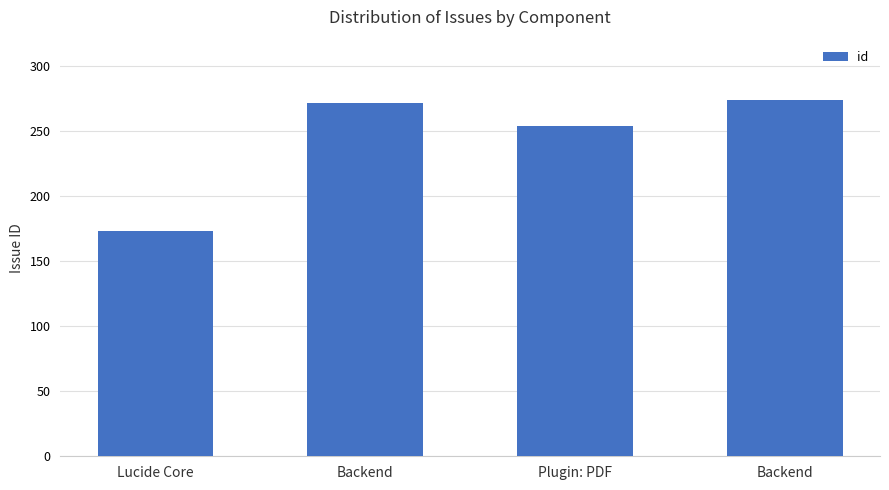

Reading left to right, extract all data points from this chart.

Lucide Core=173	Backend=271	Plugin: PDF=254	Backend=274